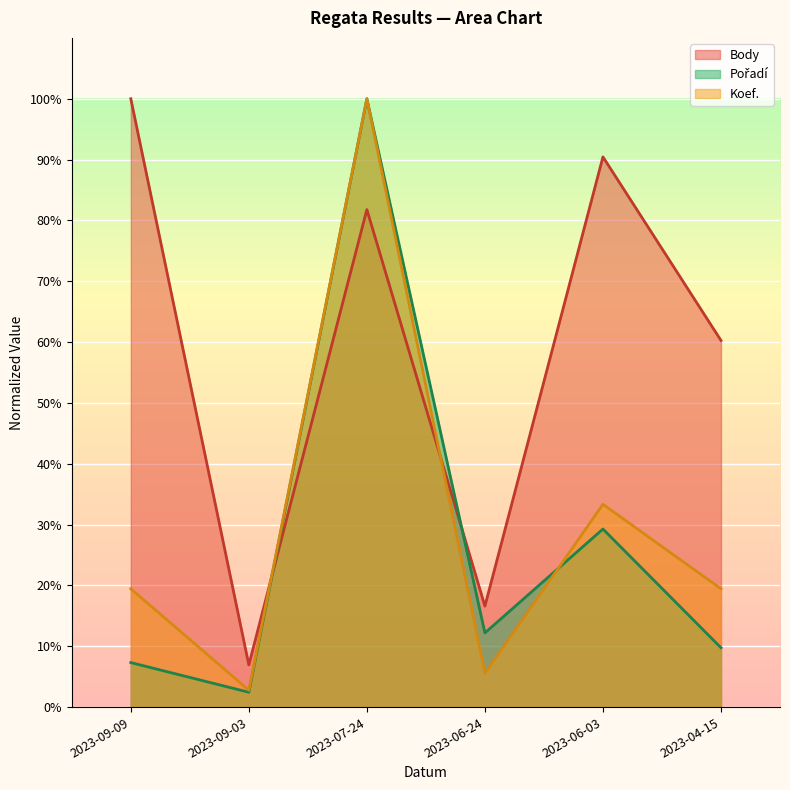

What is the maximum value for Pořadí?

100.0